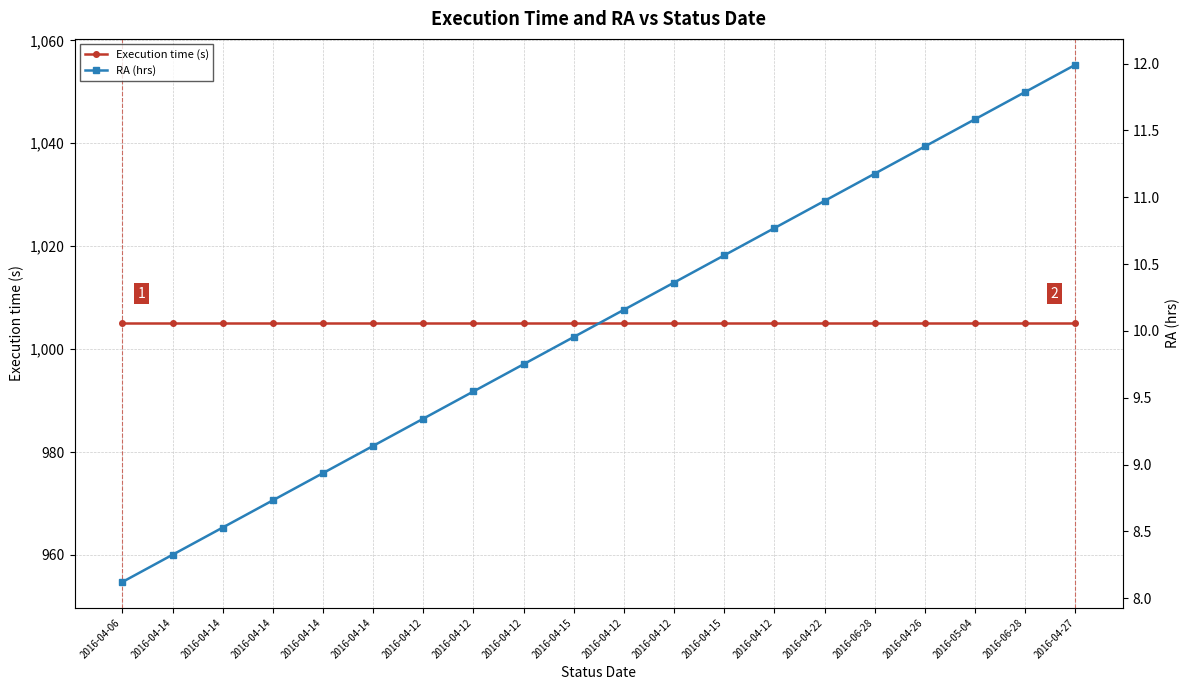

The value of RA (hrs) at 2016-04-12 is 14.2. True or false?

False